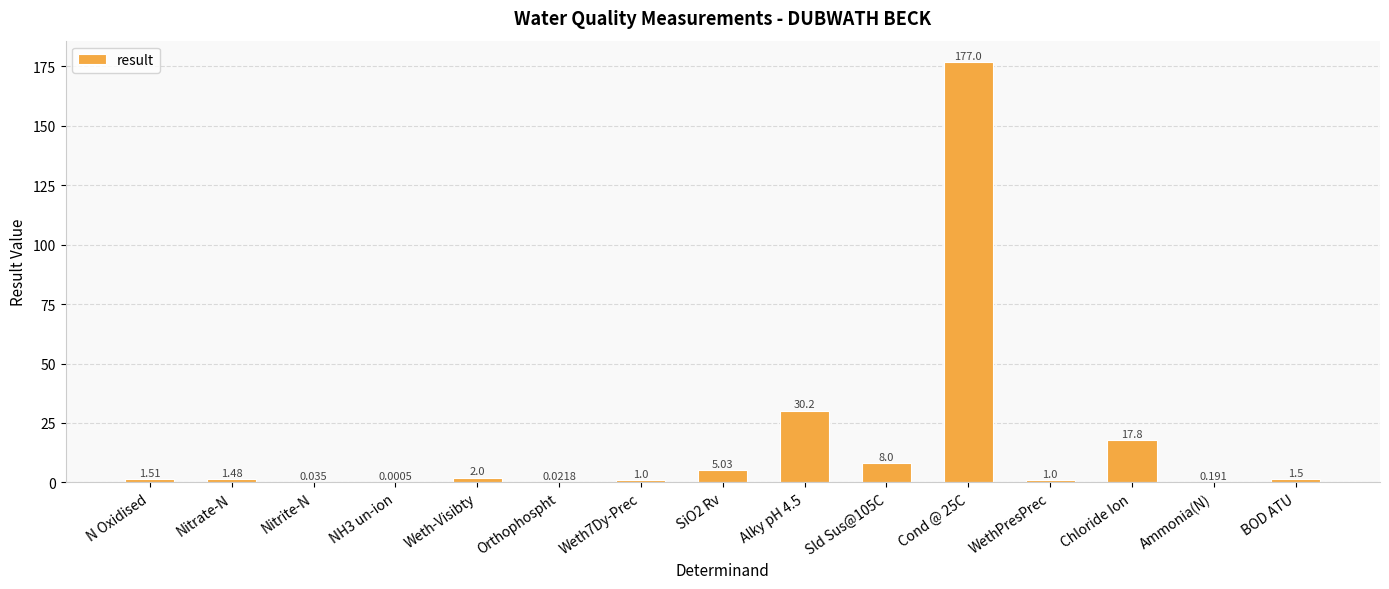

At which label is the value closest to 88?

Alky pH 4.5